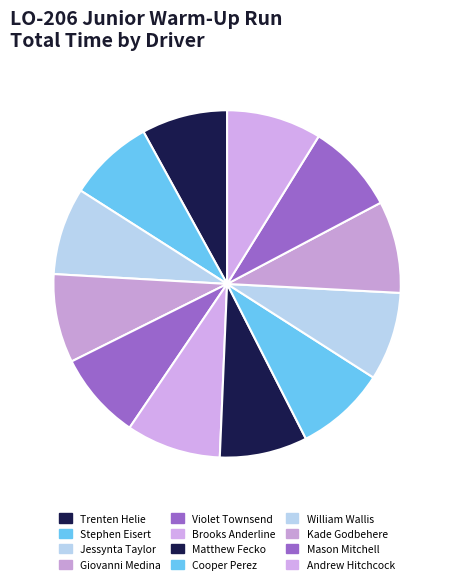

How much of the chart is everything except Cooper Perez?

91.6%